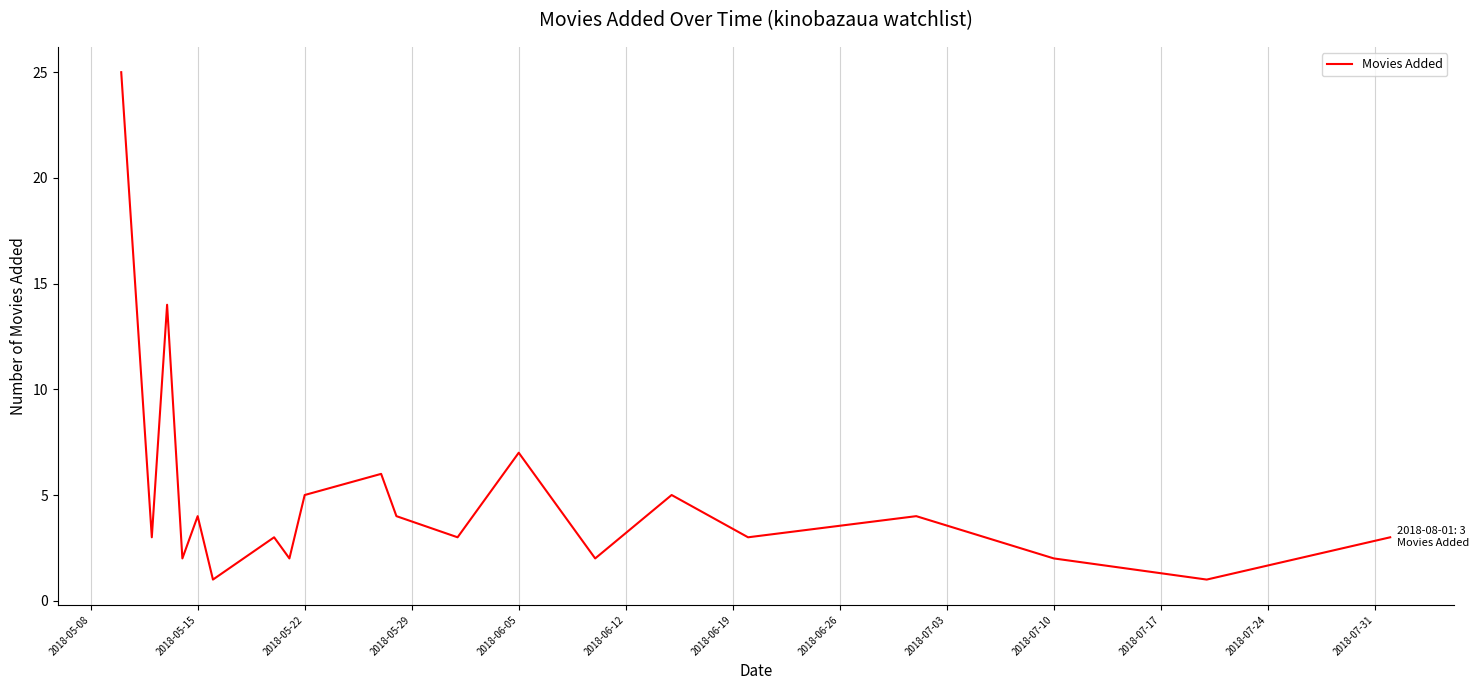

How many interior local valleys (lower than both neighbors) does the data have?

8